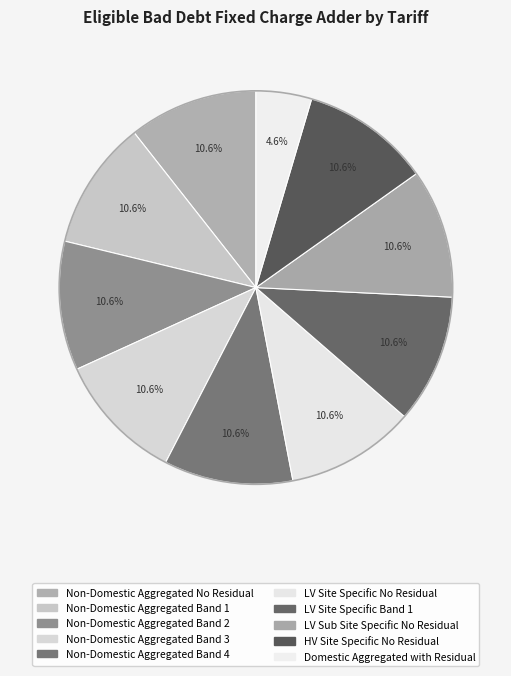

How many slices are in this pie chart?

10